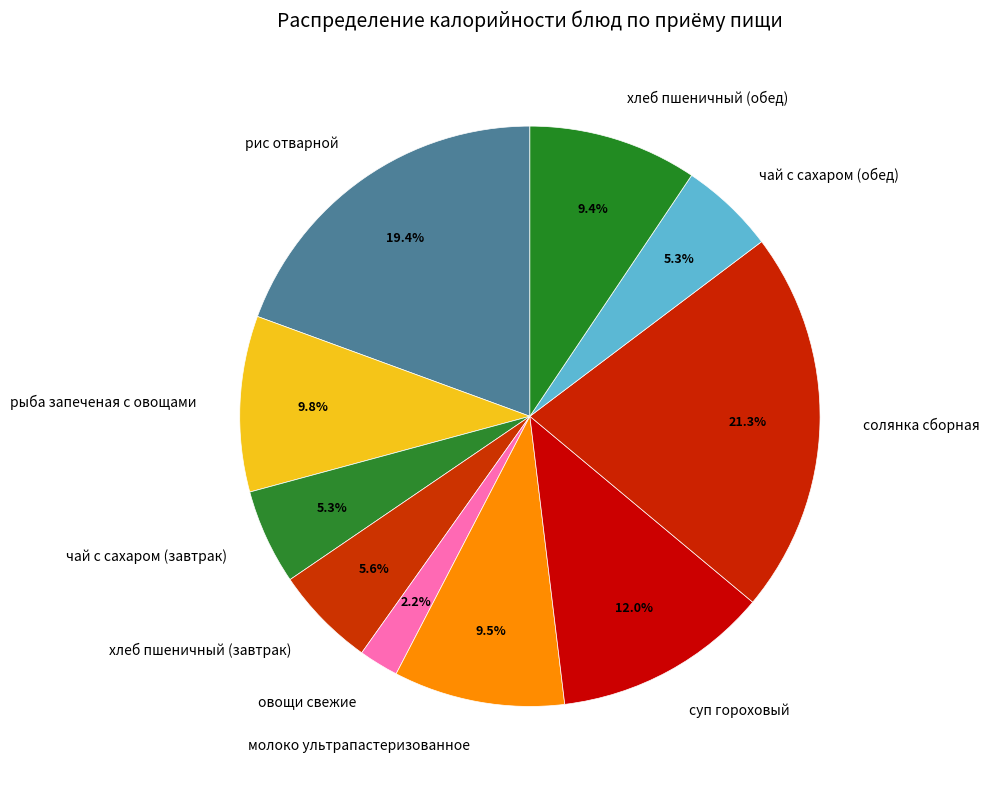

What is the smallest slice in the pie chart?

овощи свежие